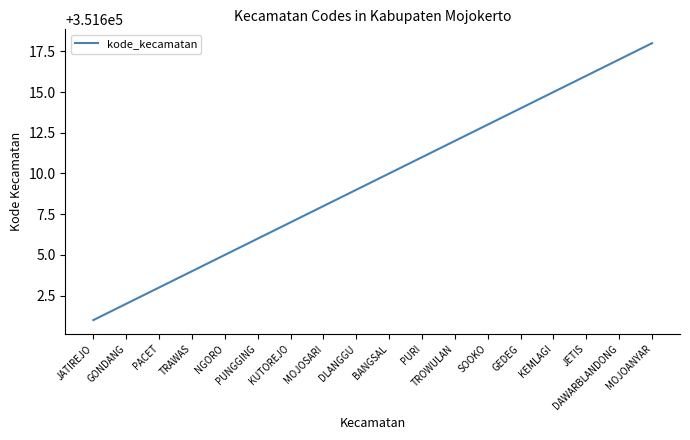

What is the difference between the second highest and minimum values?

16